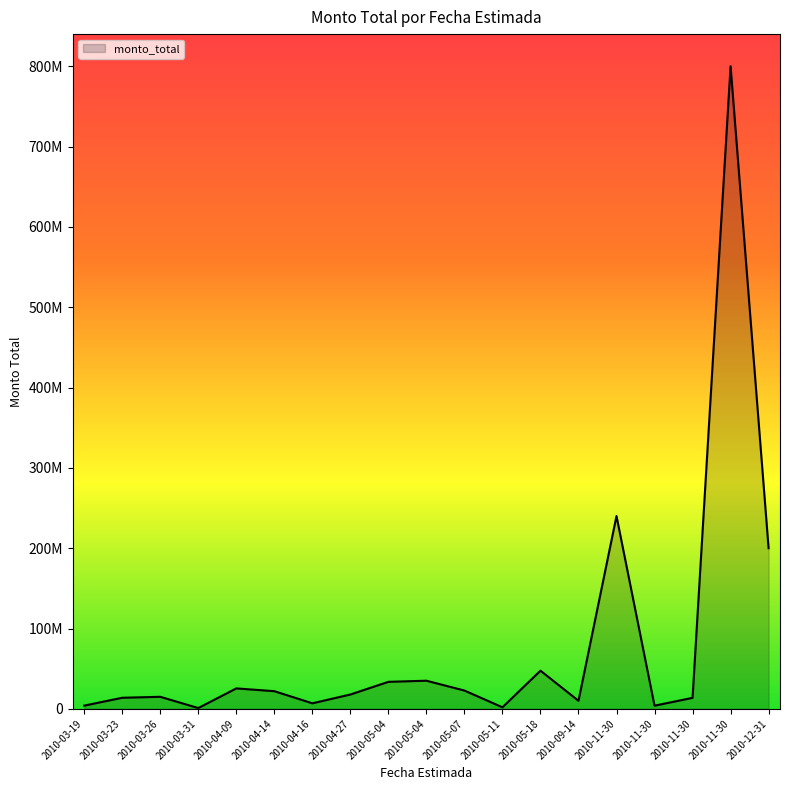

Is this an area chart (filled region under the line)?

Yes